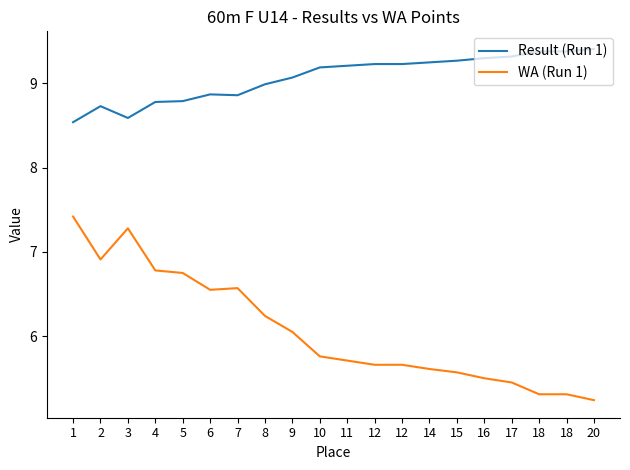

Where is the first local minimum for Result (Run 1)?

3